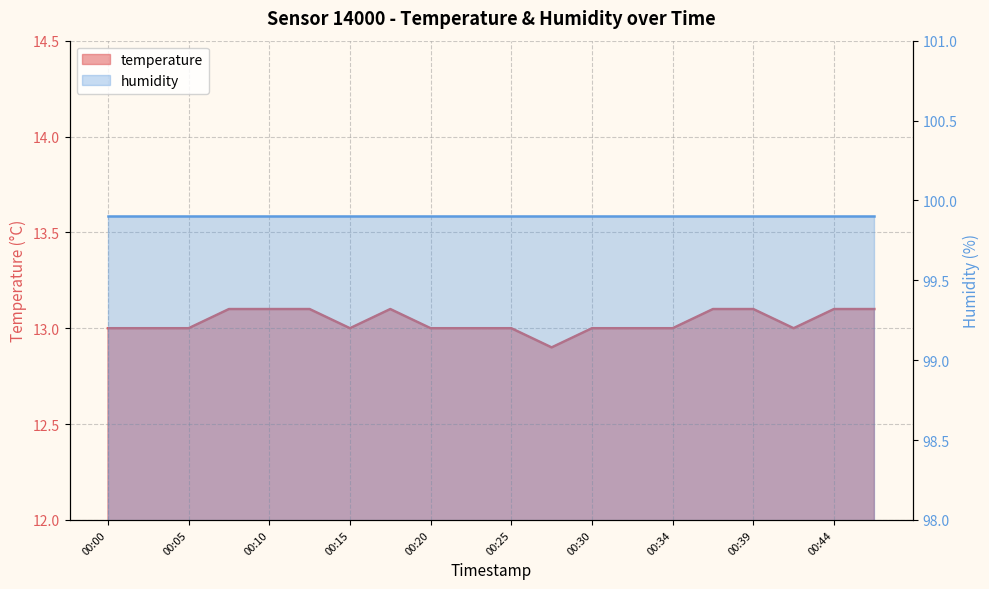

How many points are higher than both their immediate neighbors (excluding endpoints)?

1